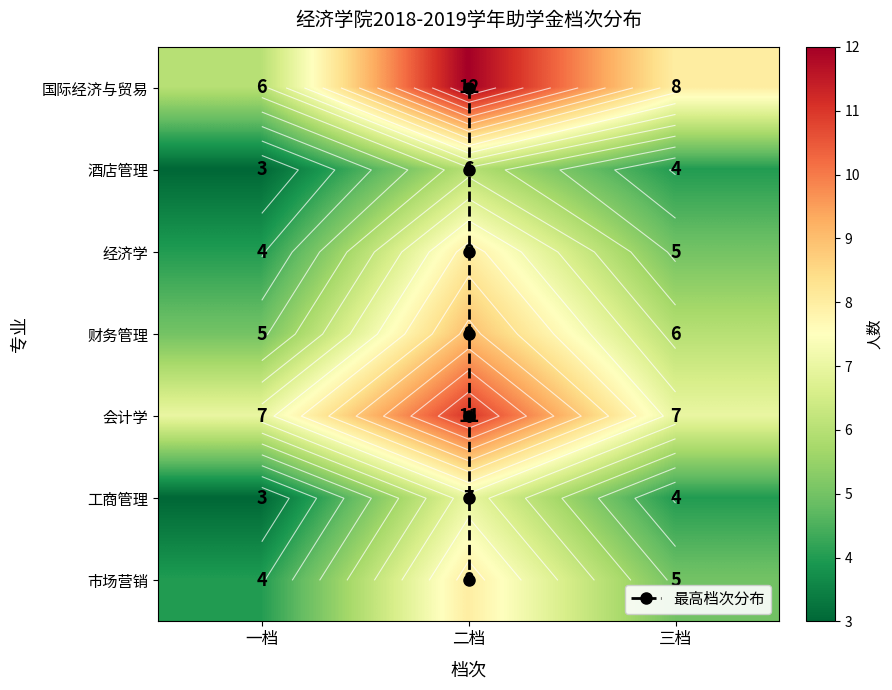

The 市场营销 series shows 11 at 二档. True or false?

False